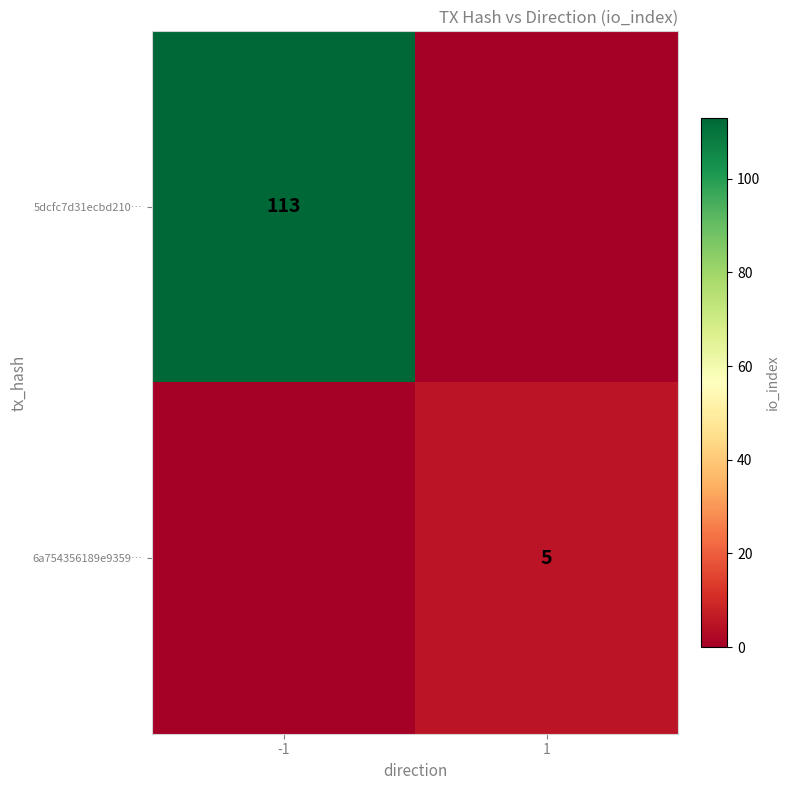

The value of 6a754356189e9359… at 1 is 8. True or false?

False